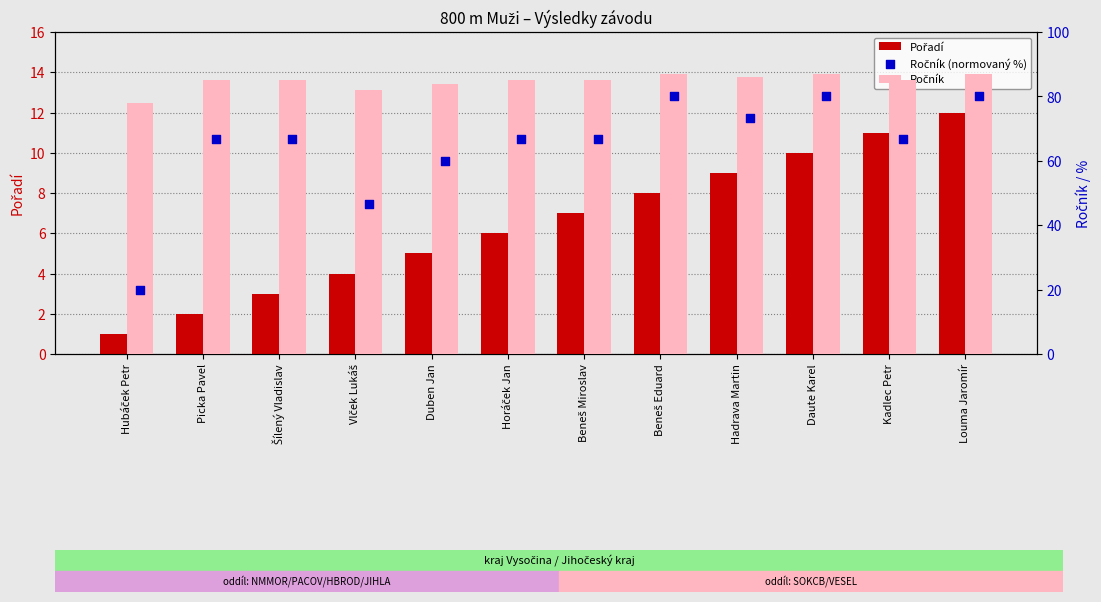

Which series contains the lowest Y value?

Pořadí